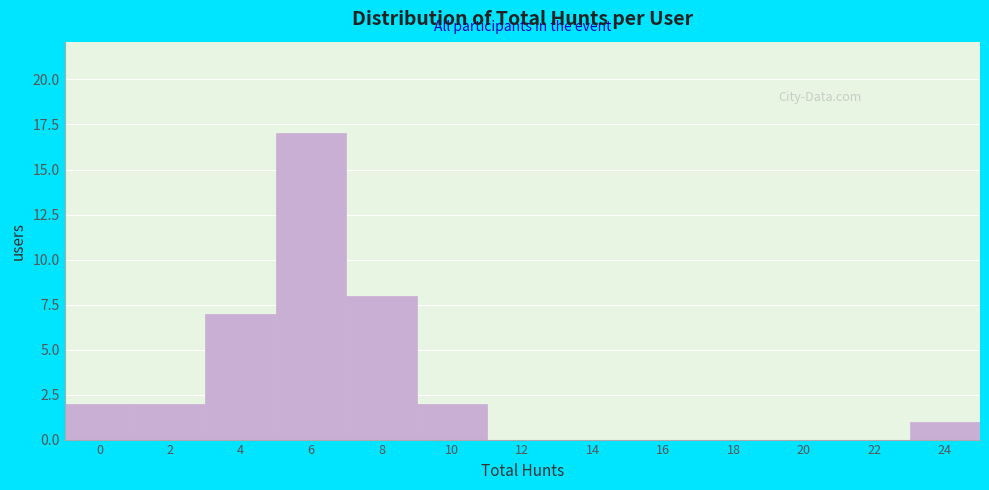

Reading left to right, list all the values displayed in this chart.

0=2	2=2	4=7	6=17	8=8	10=2	12=0	14=0	16=0	18=0	20=0	22=0	24=1